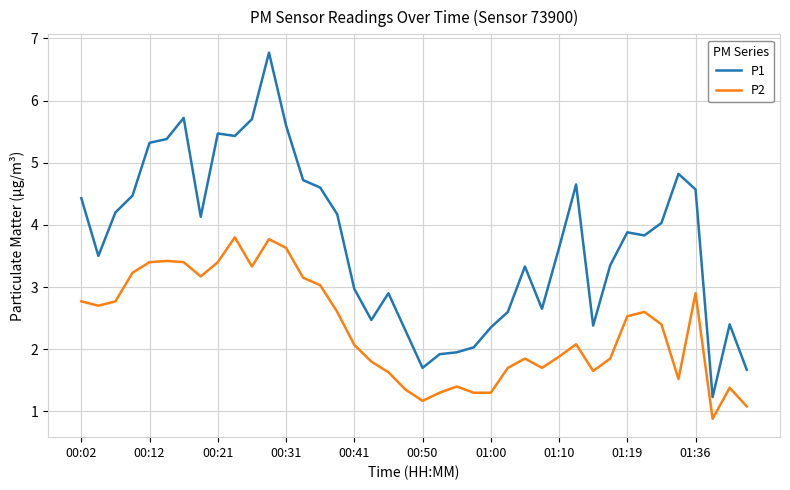

Rank the series by their maximum value, from highest to lowest.

P1, P2